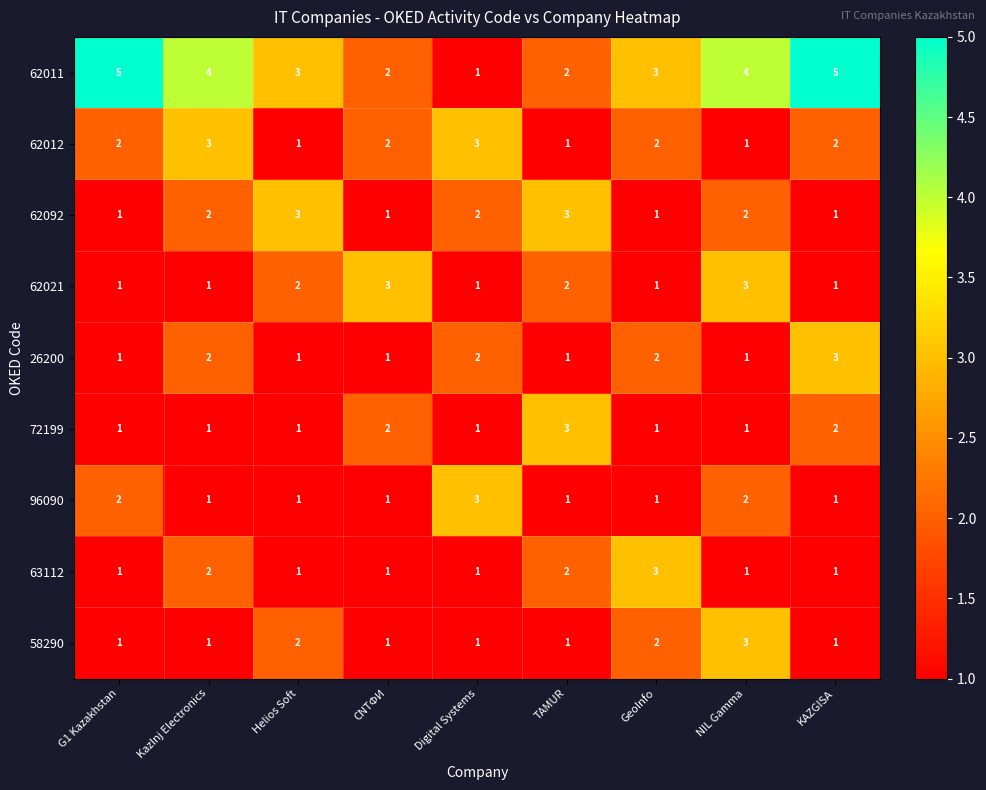

What is the sum of the 62012 values at TAMUR and GeoInfo?

3